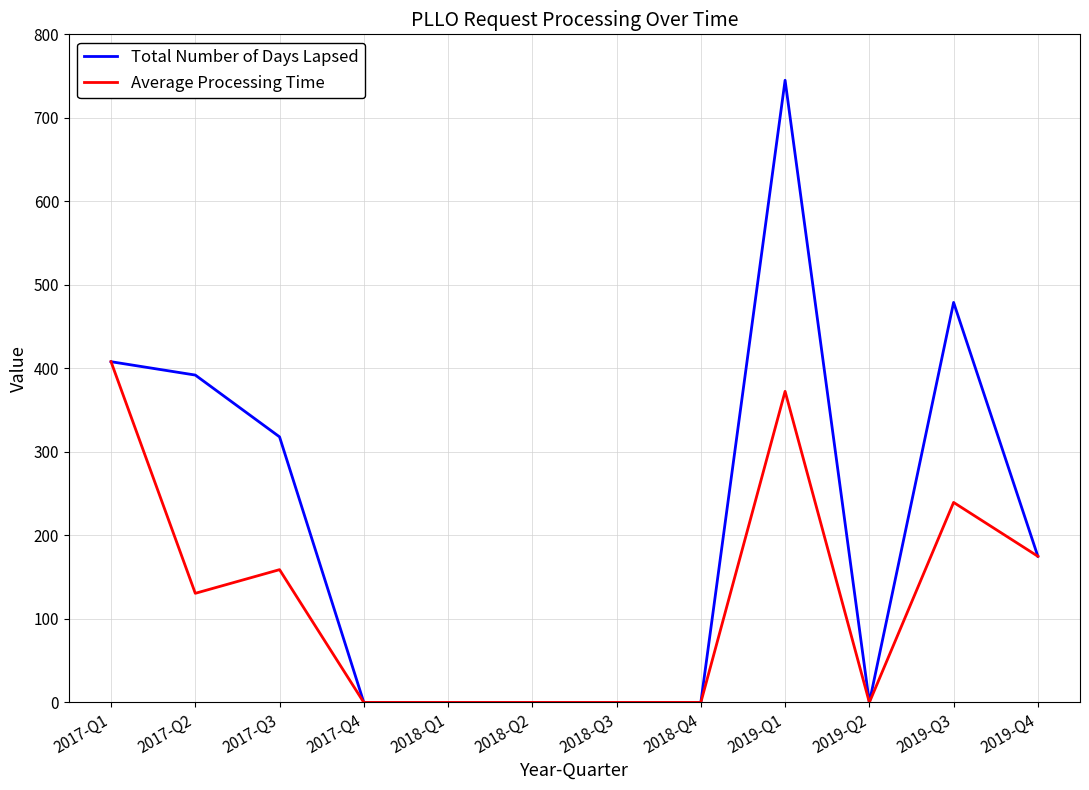

At which label does Total Number of Days Lapsed reach its peak?

2019-Q1